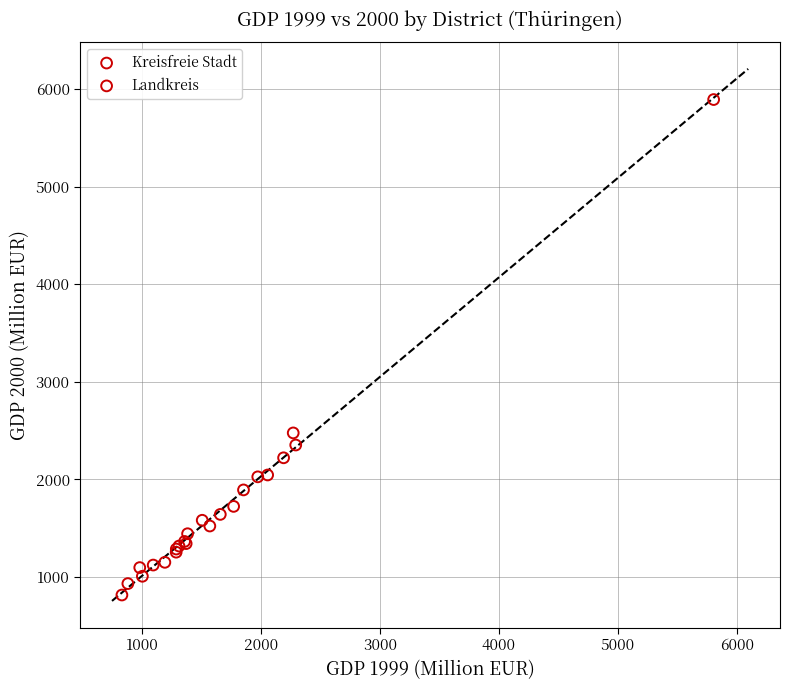

What are all the series names shown in the legend?

Kreisfreie Stadt, Landkreis